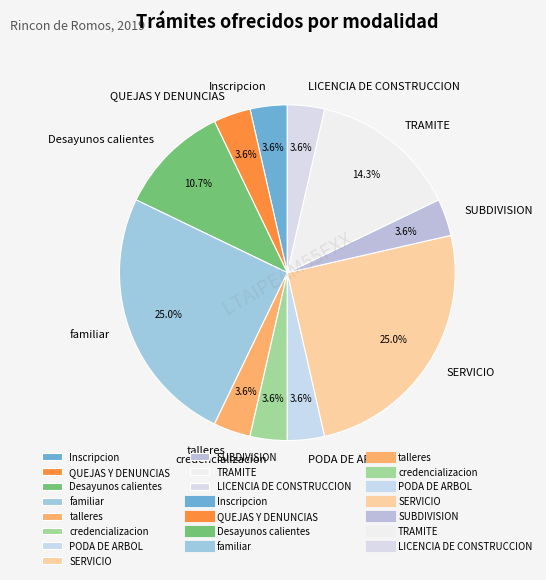

What percentage is NOT represented by SERVICIO?

75.0%